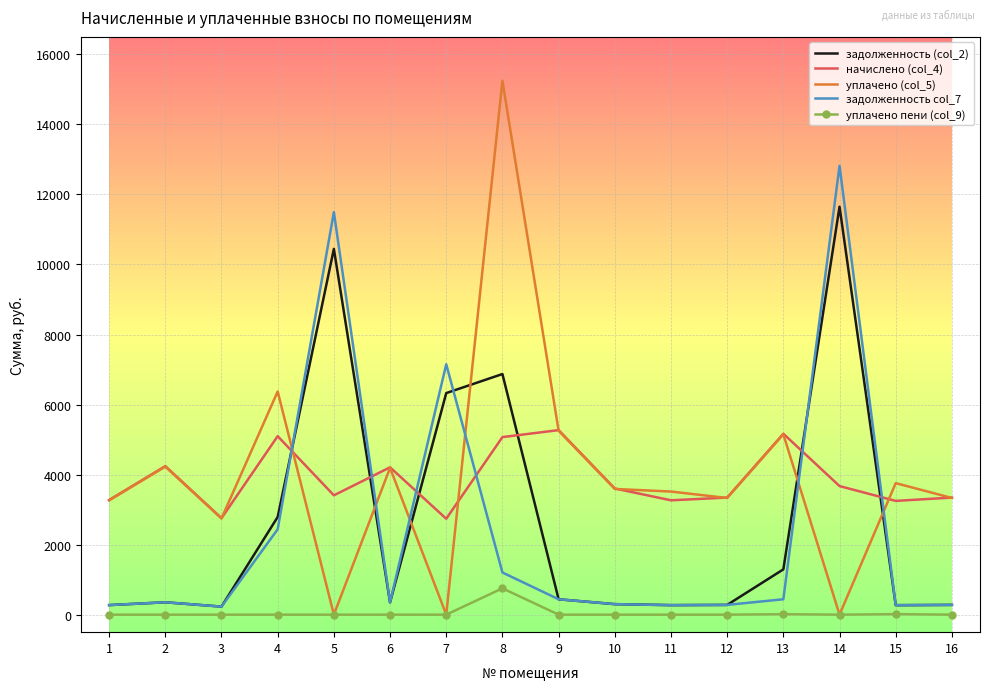

True or false: задолженность (col_2) and уплачено пени (col_9) intersect in this chart.

False